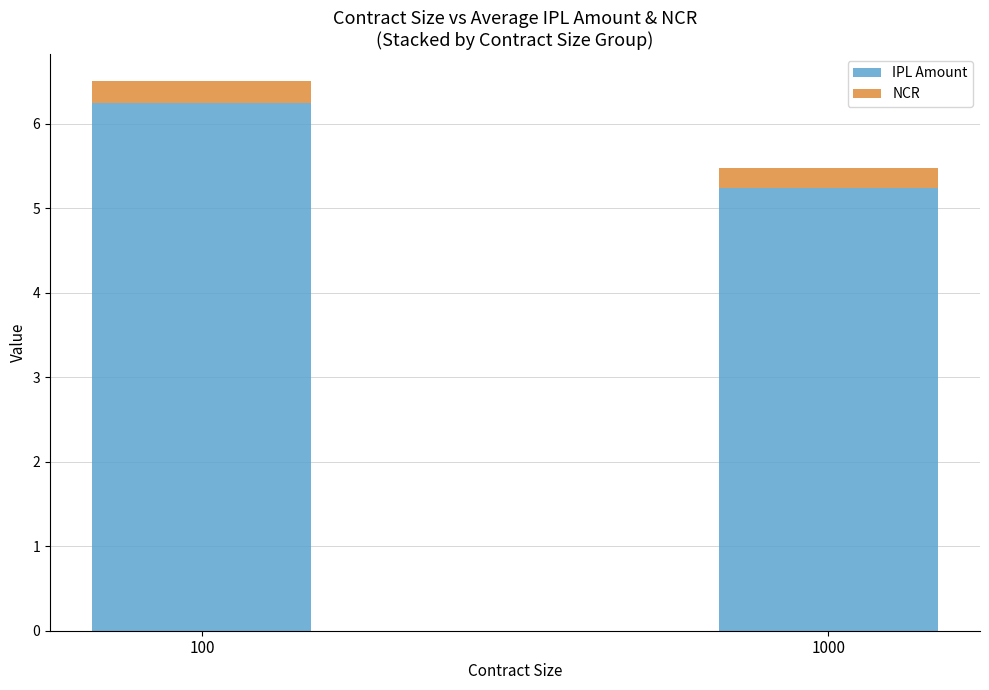

What is the average value of the IPL Amount series?

5.7